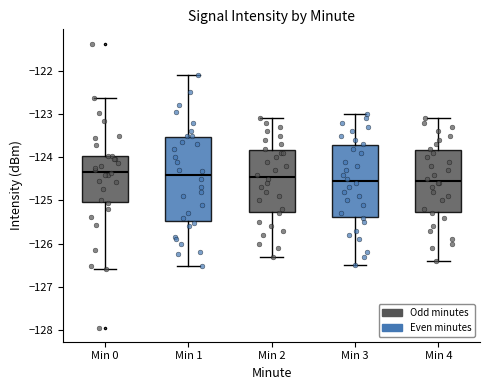

Reading left to right, transcribe this box plot: for each box, give where its median line is, the range the box spans, and where its two whiskers end, as read against the y-axis. The values are not printed on the chart, so give them approximately, as read against the axis.

Min 0: median -124.3, box -125.0 to -124.0, whiskers -126.6 to -122.6
Min 1: median -124.4, box -125.5 to -123.5, whiskers -126.5 to -122.1
Min 2: median -124.4, box -125.3 to -123.8, whiskers -126.3 to -123.1
Min 3: median -124.5, box -125.4 to -123.7, whiskers -126.5 to -123.0
Min 4: median -124.5, box -125.3 to -123.8, whiskers -126.4 to -123.1